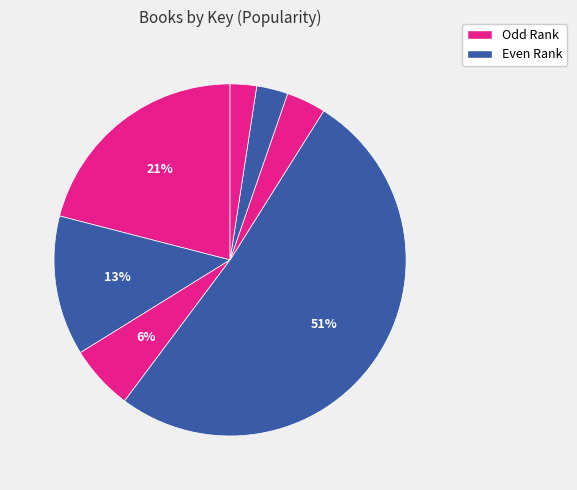

Is there a majority slice in this chart?

Yes